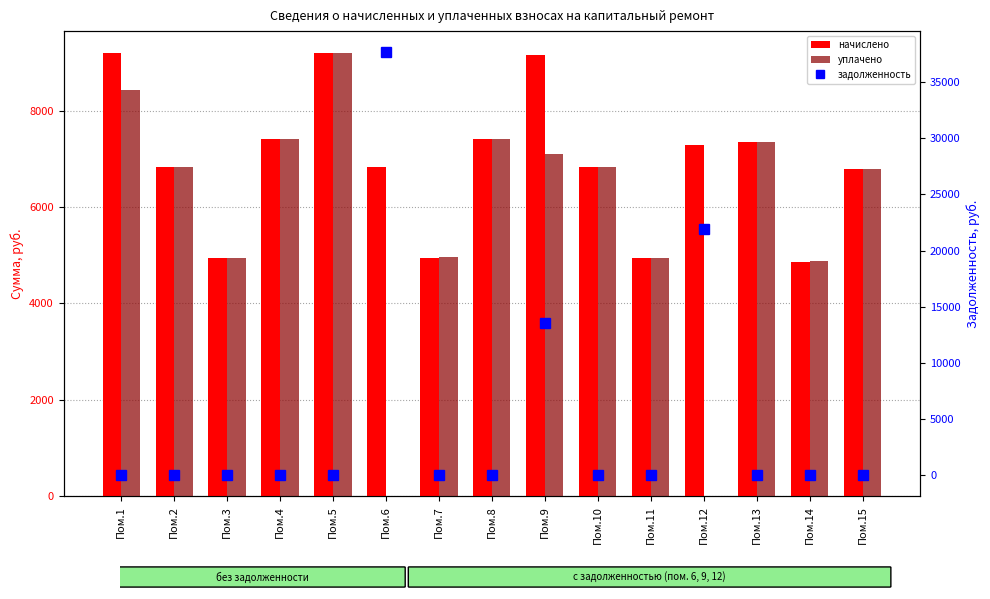

What is the total value across all series at Пом.5?

18381.6